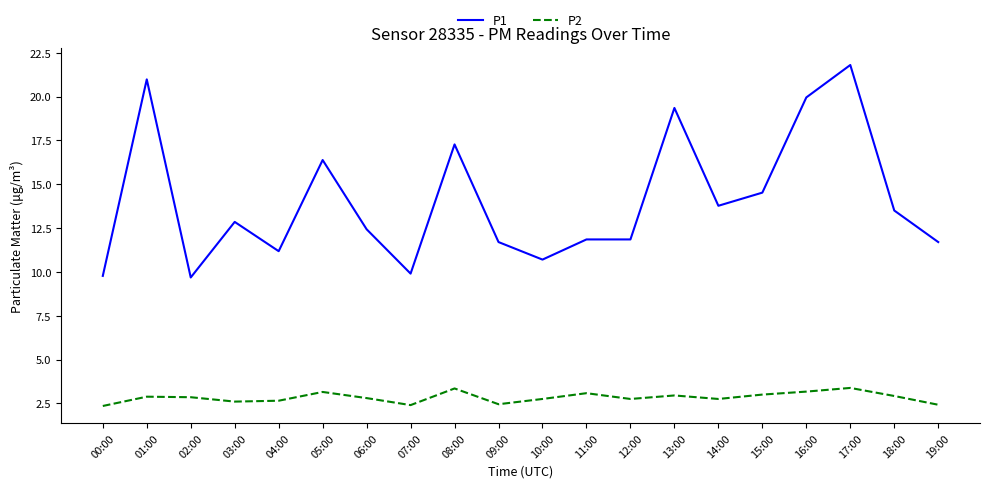

What is the minimum value for P2?

2.4